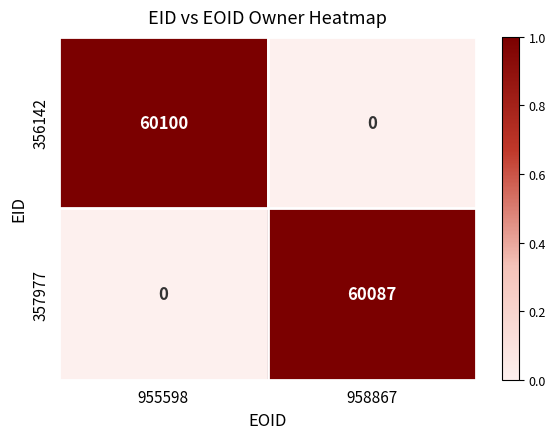

Is it true that 356142 equals 60100 at 955598?

True